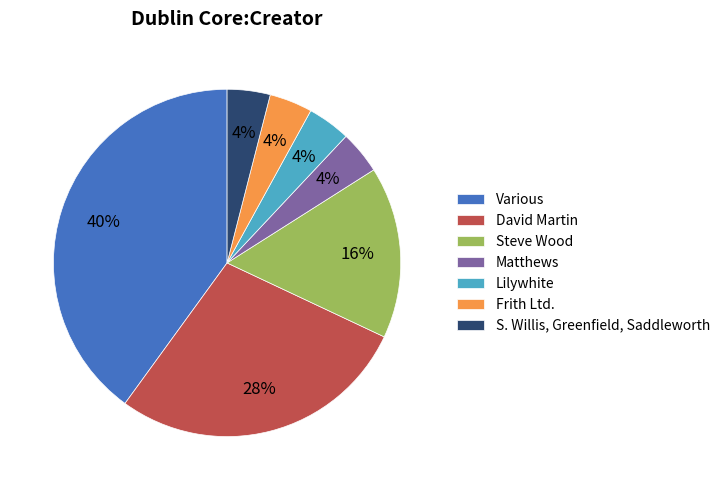

Is the sum of Frith Ltd. and David Martin greater than half?

No